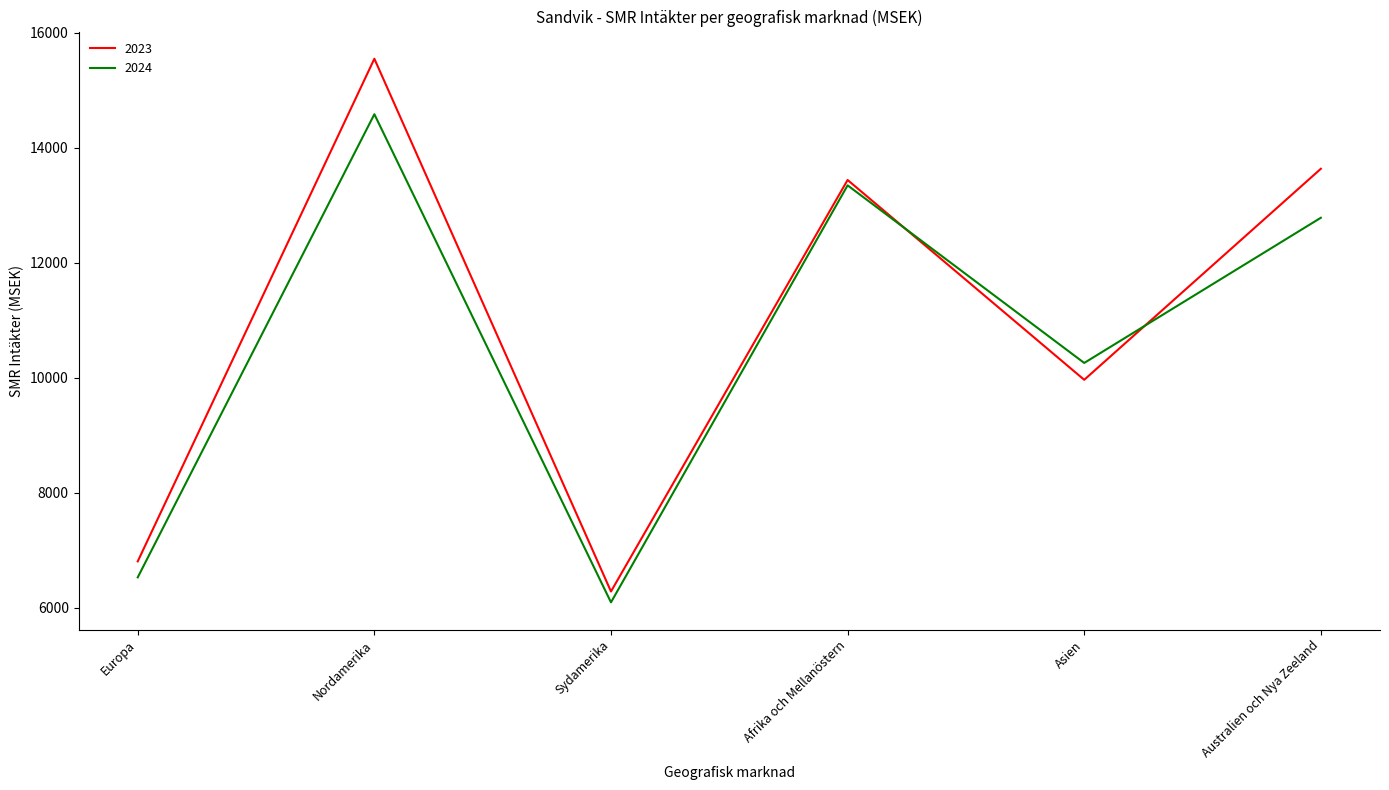

Does the chart have visible grid lines?

No